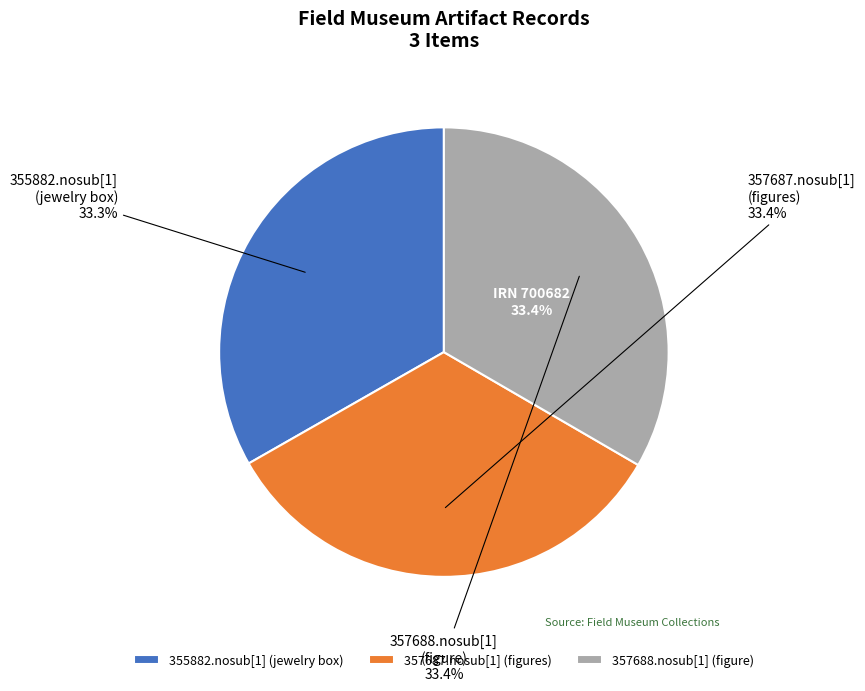

Do 357687.nosub[1]
(figures) and 355882.nosub[1]
(jewelry box) together represent more than half of the pie?

Yes